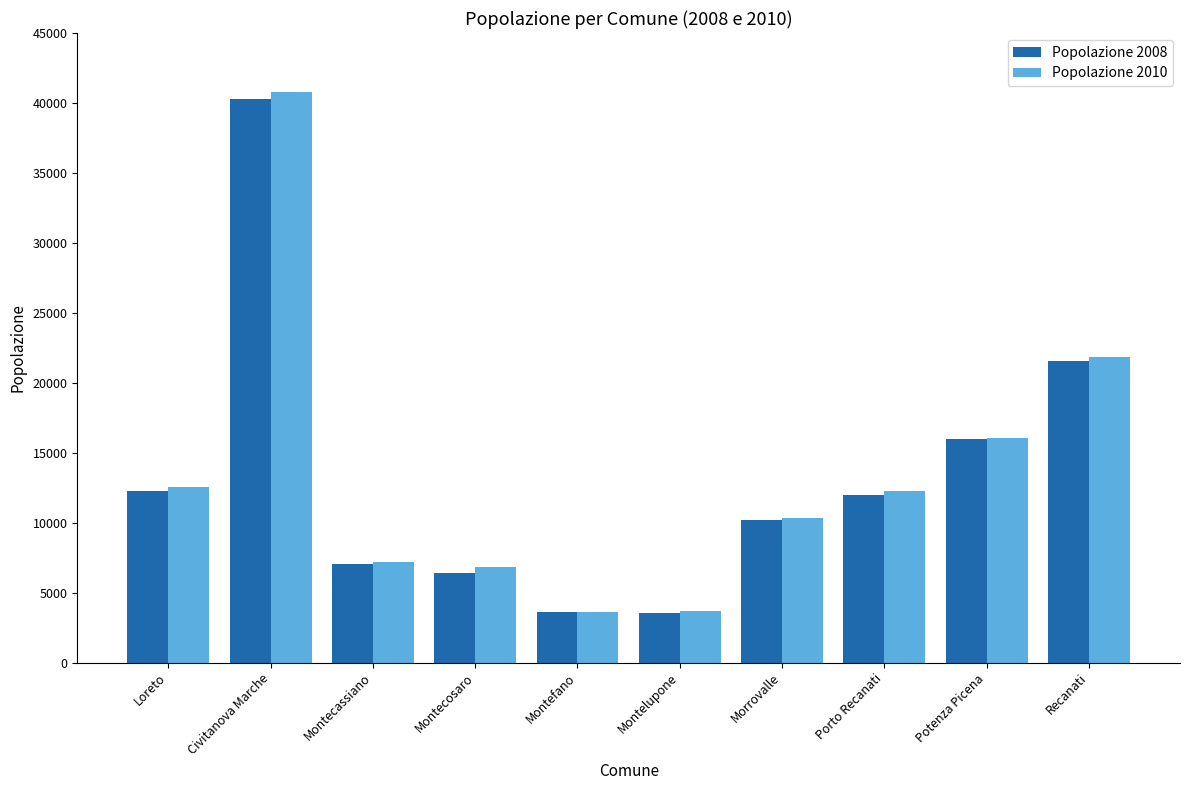

What is the difference between the highest and lowest values at Loreto?

258